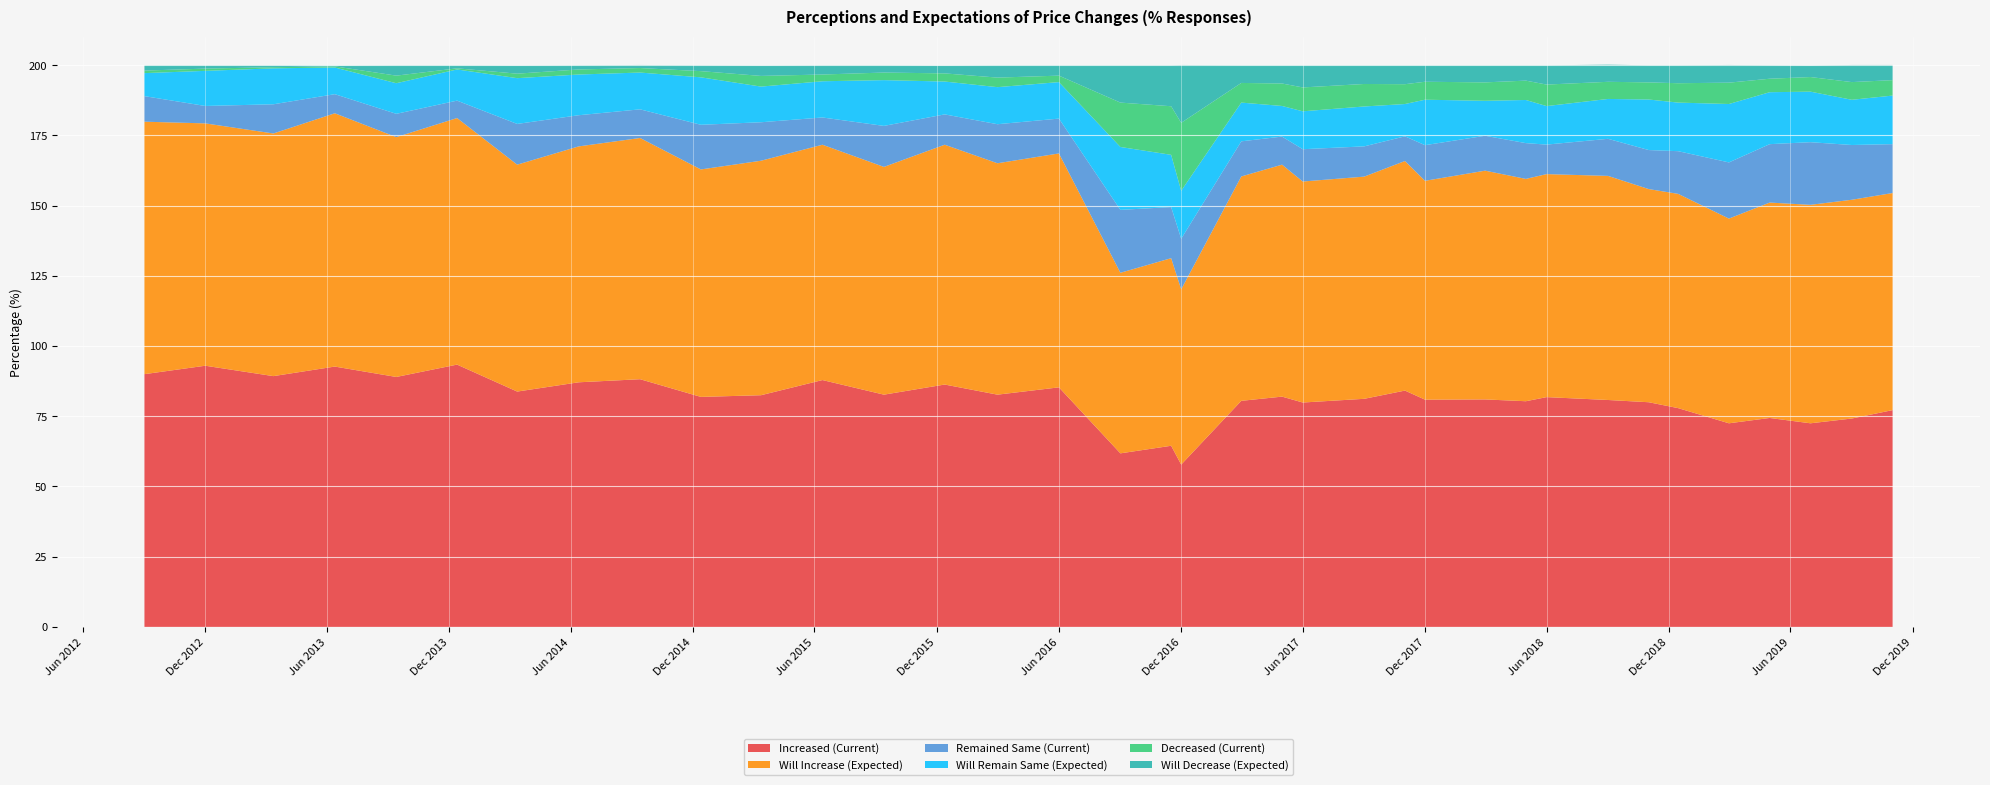

Reading right to left, list all the values displayed in this chart.

Increased (Current): 2019-11-01=77.2	2019-09-01=74.2	2019-07-01=72.5	2019-05-01=74.4	2019-03-01=72.5	2018-12-15=77.9	2018-11-01=80.0	2018-09-01=80.8	2018-06-01=81.8	2018-05-01=80.4	2018-03-01=81.0	2017-12-01=80.9	2017-11-01=84.2	2017-09-01=81.2	2017-06-01=79.9	2017-05-01=82.0	2017-03-01=80.5	2016-12-01=57.8	2016-11-16=64.5	2016-09-01=61.8	2016-06-01=85.3	2016-03-01=82.7	2015-12-13=86.3	2015-09-13=82.7	2015-06-13=87.9	2015-03-13=82.5	2014-12-13=81.9	2014-09-13=88.2	2014-06-13=87.1	2014-03-13=83.8	2013-12-13=93.4	2013-09-13=89.0	2013-06-13=92.7	2013-03-13=89.3	2012-12-01=93.0	2012-09-01=90.0
Will Increase (Expected): 2019-11-01=77.3	2019-09-01=77.9	2019-07-01=77.8	2019-05-01=76.7	2019-03-01=72.9	2018-12-15=76.3	2018-11-01=75.9	2018-09-01=79.8	2018-06-01=79.4	2018-05-01=79.2	2018-03-01=81.5	2017-12-01=77.9	2017-11-01=81.8	2017-09-01=79.1	2017-06-01=78.7	2017-05-01=82.6	2017-03-01=79.9	2016-12-01=62.4	2016-11-16=66.8	2016-09-01=64.3	2016-06-01=83.3	2016-03-01=82.4	2015-12-13=85.4	2015-09-13=81.1	2015-06-13=83.8	2015-03-13=83.5	2014-12-13=81.0	2014-09-13=85.9	2014-06-13=84.0	2014-03-13=80.8	2013-12-13=87.8	2013-09-13=85.4	2013-06-13=90.2	2013-03-13=86.4	2012-12-01=86.3	2012-09-01=89.9
Remained Same (Current): 2019-11-01=17.4	2019-09-01=19.5	2019-07-01=22.3	2019-05-01=20.8	2019-03-01=20.0	2018-12-15=15.2	2018-11-01=13.9	2018-09-01=13.2	2018-06-01=10.5	2018-05-01=12.7	2018-03-01=12.4	2017-12-01=12.7	2017-11-01=8.8	2017-09-01=10.8	2017-06-01=11.5	2017-05-01=10.0	2017-03-01=12.5	2016-12-01=18.0	2016-11-16=18.2	2016-09-01=22.4	2016-06-01=12.4	2016-03-01=13.9	2015-12-13=10.8	2015-09-13=14.6	2015-06-13=9.7	2015-03-13=13.7	2014-12-13=15.9	2014-09-13=10.2	2014-06-13=11.1	2014-03-13=14.5	2013-12-13=6.2	2013-09-13=8.3	2013-06-13=6.8	2013-03-13=10.4	2012-12-01=6.2	2012-09-01=9.1
Will Remain Same (Expected): 2019-11-01=17.3	2019-09-01=16.1	2019-07-01=18.0	2019-05-01=18.5	2019-03-01=20.8	2018-12-15=17.3	2018-11-01=18.0	2018-09-01=14.2	2018-06-01=13.7	2018-05-01=15.4	2018-03-01=12.4	2017-12-01=16.2	2017-11-01=11.5	2017-09-01=14.2	2017-06-01=13.5	2017-05-01=10.9	2017-03-01=13.8	2016-12-01=17.1	2016-11-16=18.6	2016-09-01=22.4	2016-06-01=13.0	2016-03-01=13.2	2015-12-13=11.7	2015-09-13=16.3	2015-06-13=12.9	2015-03-13=12.7	2014-12-13=16.9	2014-09-13=13.1	2014-06-13=14.5	2014-03-13=16.3	2013-12-13=11.1	2013-09-13=10.9	2013-06-13=9.5	2013-03-13=12.8	2012-12-01=12.5	2012-09-01=8.2
Decreased (Current): 2019-11-01=5.5	2019-09-01=6.3	2019-07-01=5.2	2019-05-01=4.8	2019-03-01=7.6	2018-12-15=6.9	2018-11-01=6.1	2018-09-01=6.1	2018-06-01=7.7	2018-05-01=6.9	2018-03-01=6.6	2017-12-01=6.4	2017-11-01=7.1	2017-09-01=8.0	2017-06-01=8.5	2017-05-01=8.0	2017-03-01=7.0	2016-12-01=24.2	2016-11-16=17.3	2016-09-01=15.8	2016-06-01=2.3	2016-03-01=3.4	2015-12-13=2.9	2015-09-13=2.7	2015-06-13=2.4	2015-03-13=3.8	2014-12-13=2.2	2014-09-13=1.6	2014-06-13=1.8	2014-03-13=1.6	2013-12-13=0.4	2013-09-13=2.7	2013-06-13=0.4	2013-03-13=0.4	2012-12-01=0.8	2012-09-01=0.9
Will Decrease (Expected): 2019-11-01=5.4	2019-09-01=6.1	2019-07-01=4.1	2019-05-01=4.8	2019-03-01=6.3	2018-12-15=6.4	2018-11-01=6.1	2018-09-01=6.1	2018-06-01=6.9	2018-05-01=5.5	2018-03-01=6.1	2017-12-01=5.9	2017-11-01=6.8	2017-09-01=6.7	2017-06-01=7.9	2017-05-01=6.5	2017-03-01=6.3	2016-12-01=20.6	2016-11-16=14.6	2016-09-01=13.3	2016-06-01=3.7	2016-03-01=4.4	2015-12-13=2.8	2015-09-13=2.6	2015-06-13=3.3	2015-03-13=3.7	2014-12-13=2.1	2014-09-13=1.1	2014-06-13=1.5	2014-03-13=2.9	2013-12-13=1.1	2013-09-13=3.7	2013-06-13=0.3	2013-03-13=0.7	2012-12-01=1.2	2012-09-01=1.9